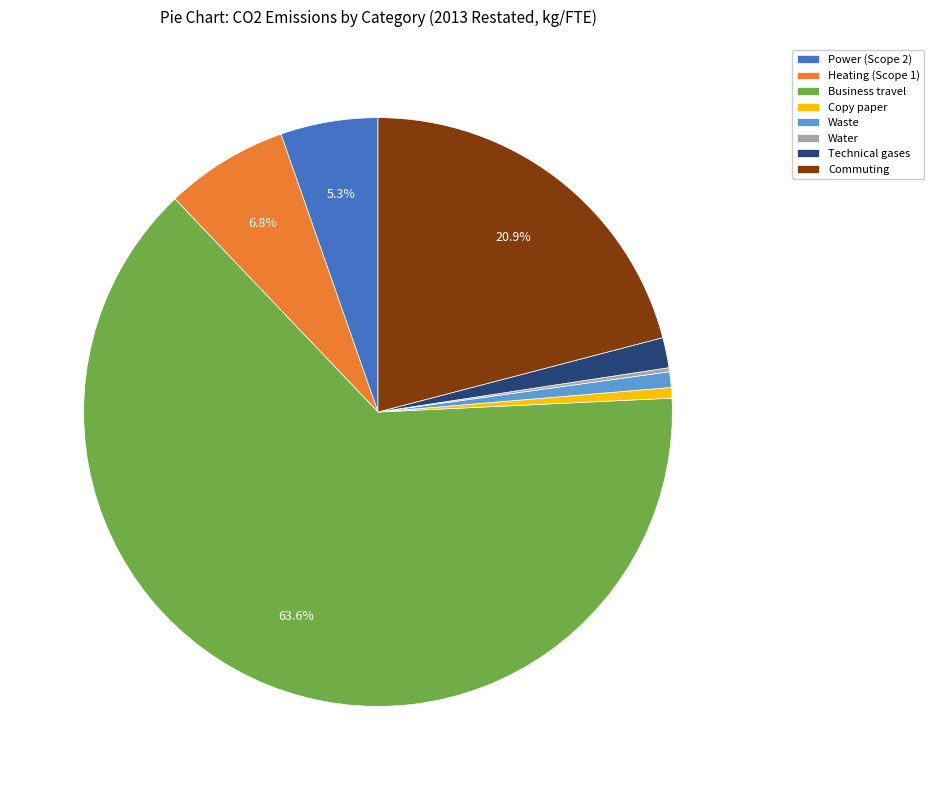

What is the largest slice in the pie chart?

Business travel